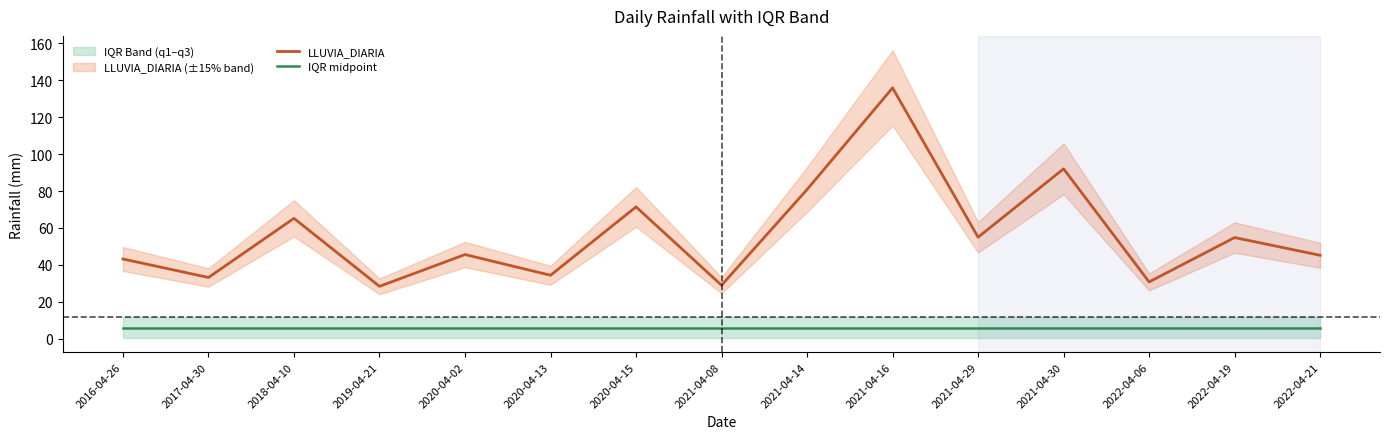

List the series in order of their peak value, highest first.

LLUVIA_DIARIA, IQR midpoint